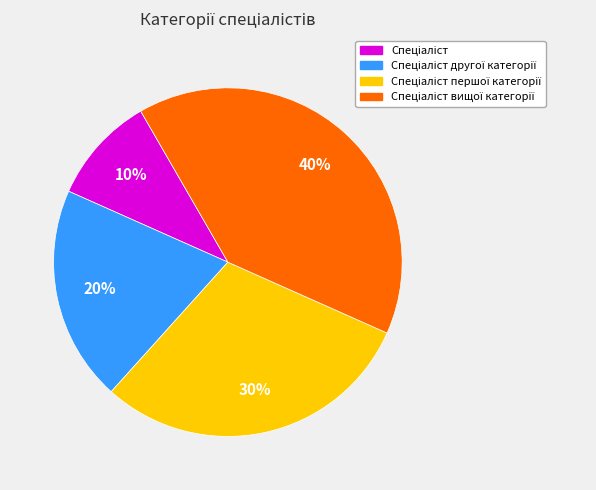

Count the number of slices in the pie.

4